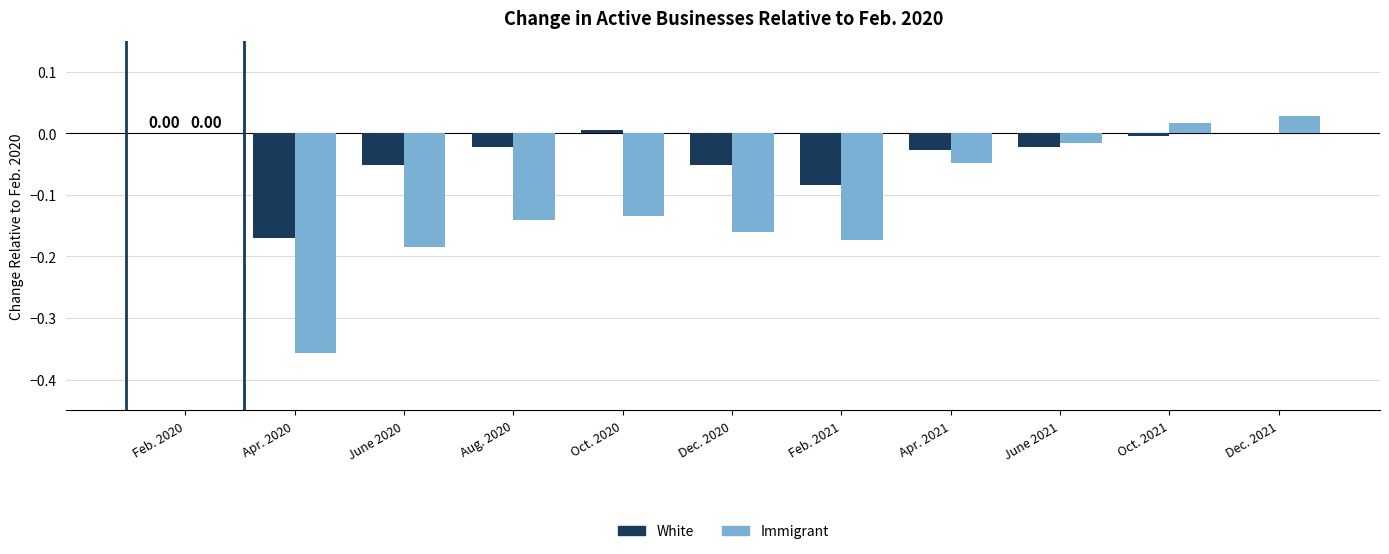

Which series changed the most between June 2020 and June 2021?

Immigrant